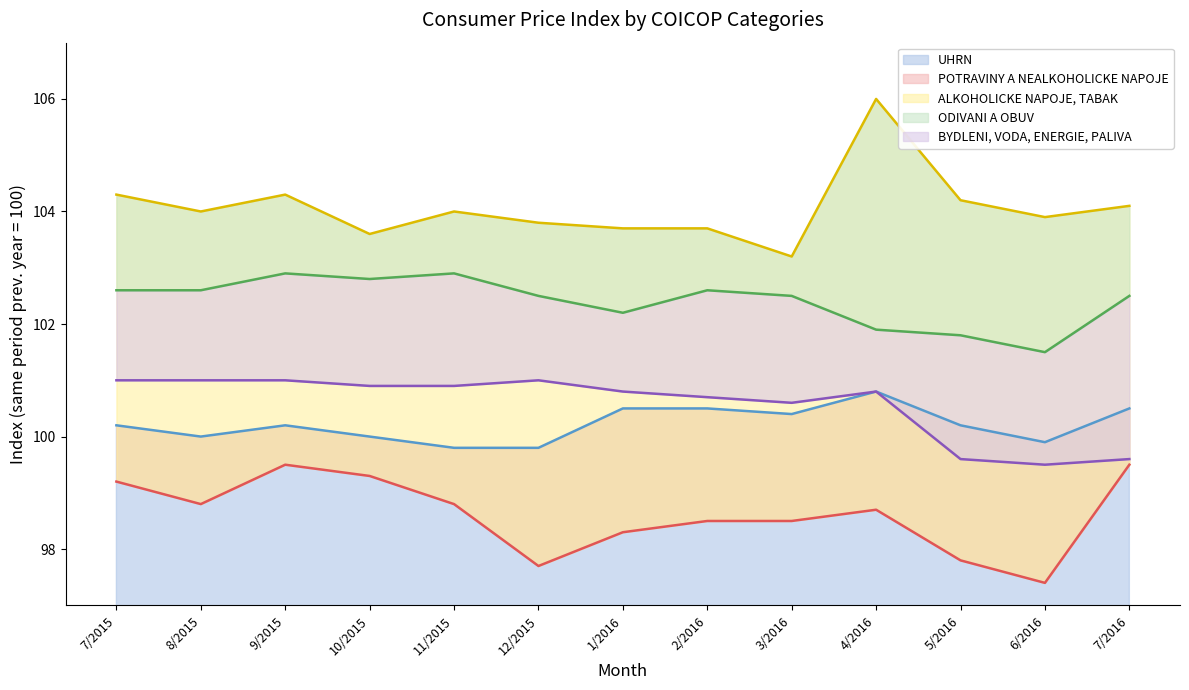

Which series has the largest total across all categories?

ALKOHOLICKE NAPOJE, TABAK